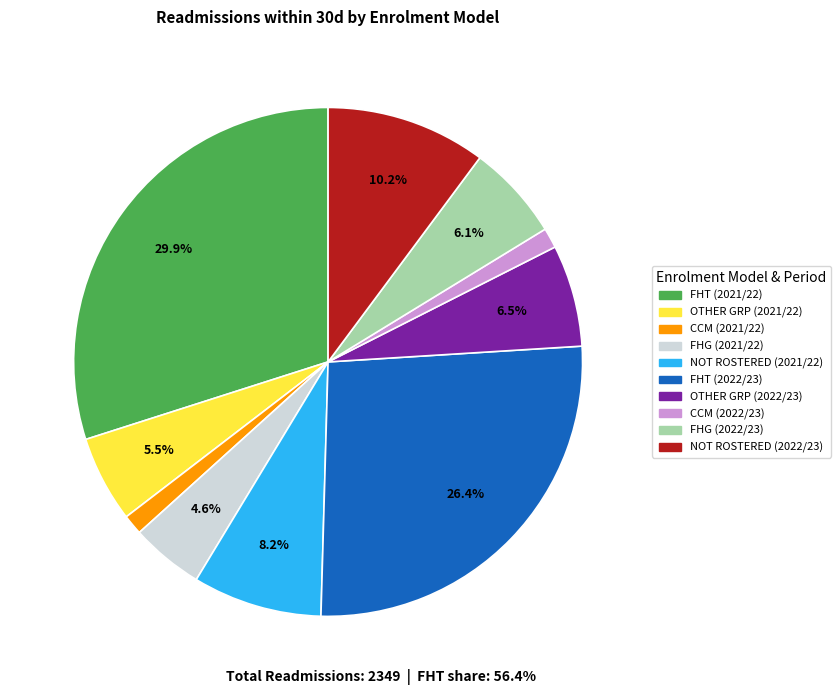

Is FHT (2022/23) the majority of the pie?

No